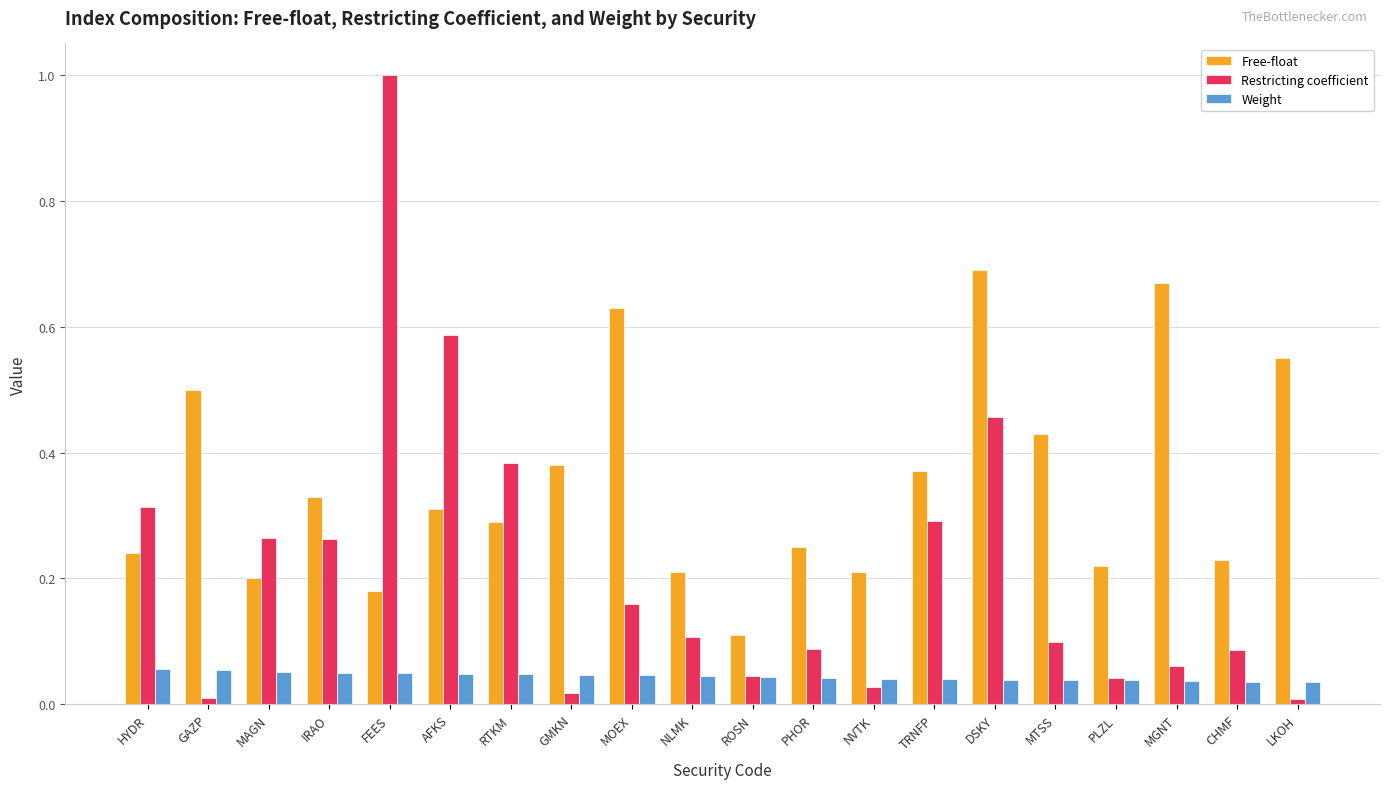

What is the maximum value shown in the chart?

1.0